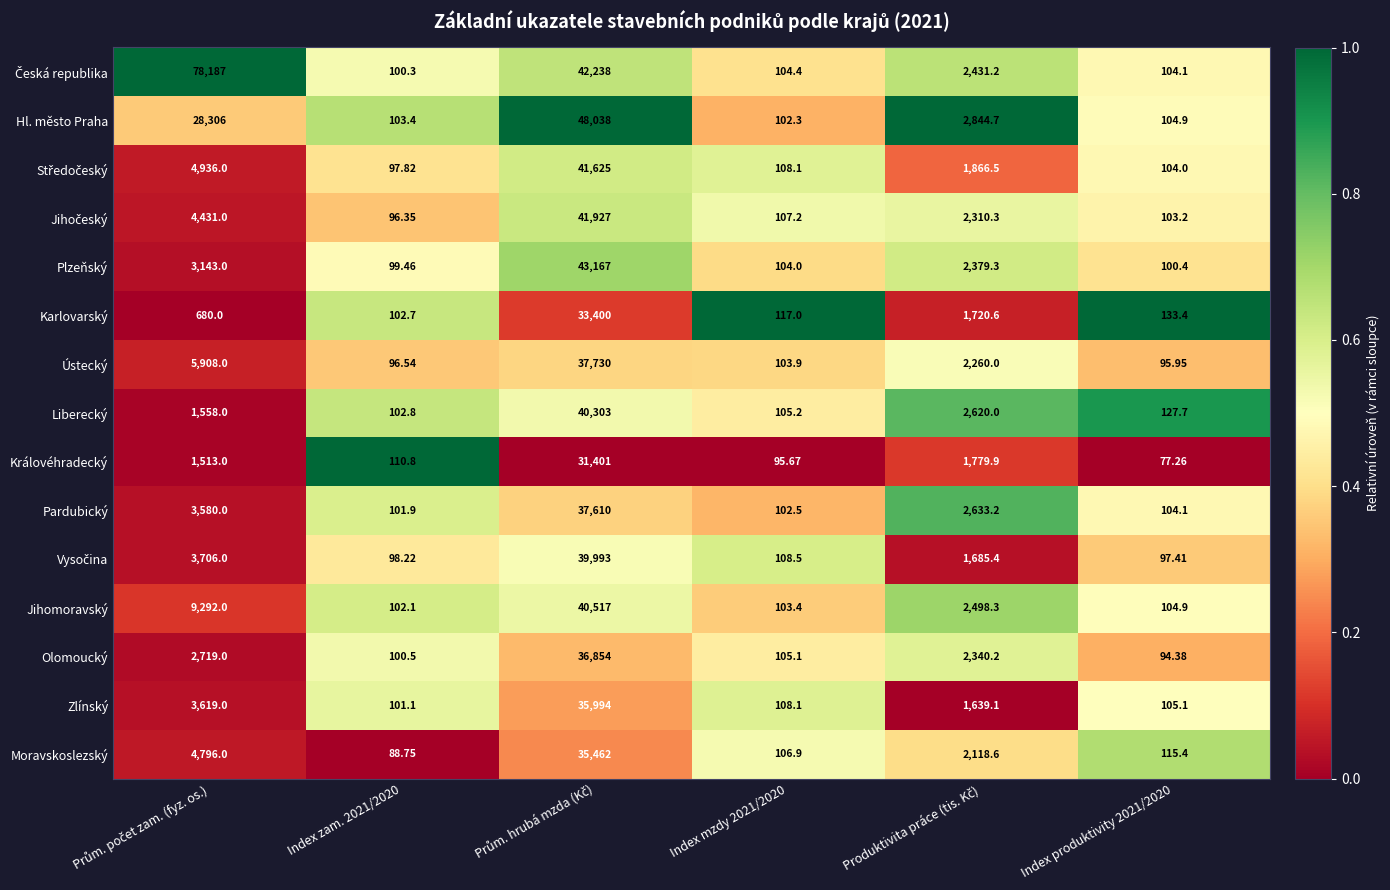

Is the value of Karlovarský at Index zam. 2021/2020 greater than the value of Ústecký at Index mzdy 2021/2020?

No